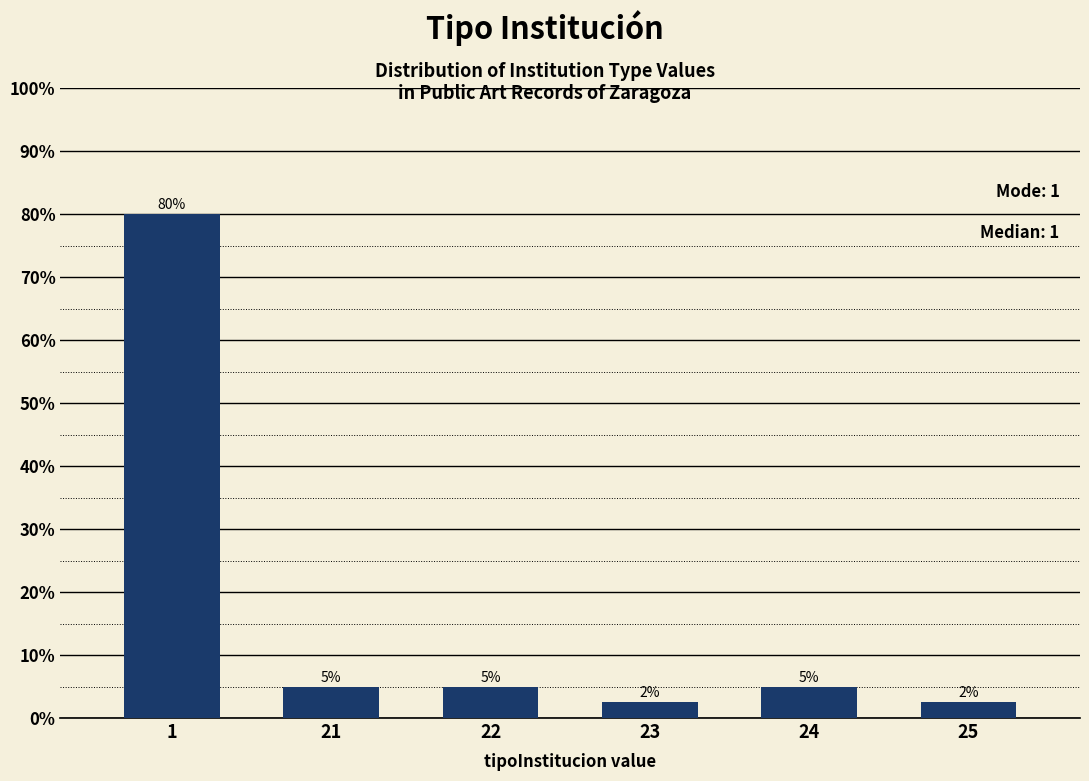

Approximately how many times larger is the value at 23 compared to 25?

1.0